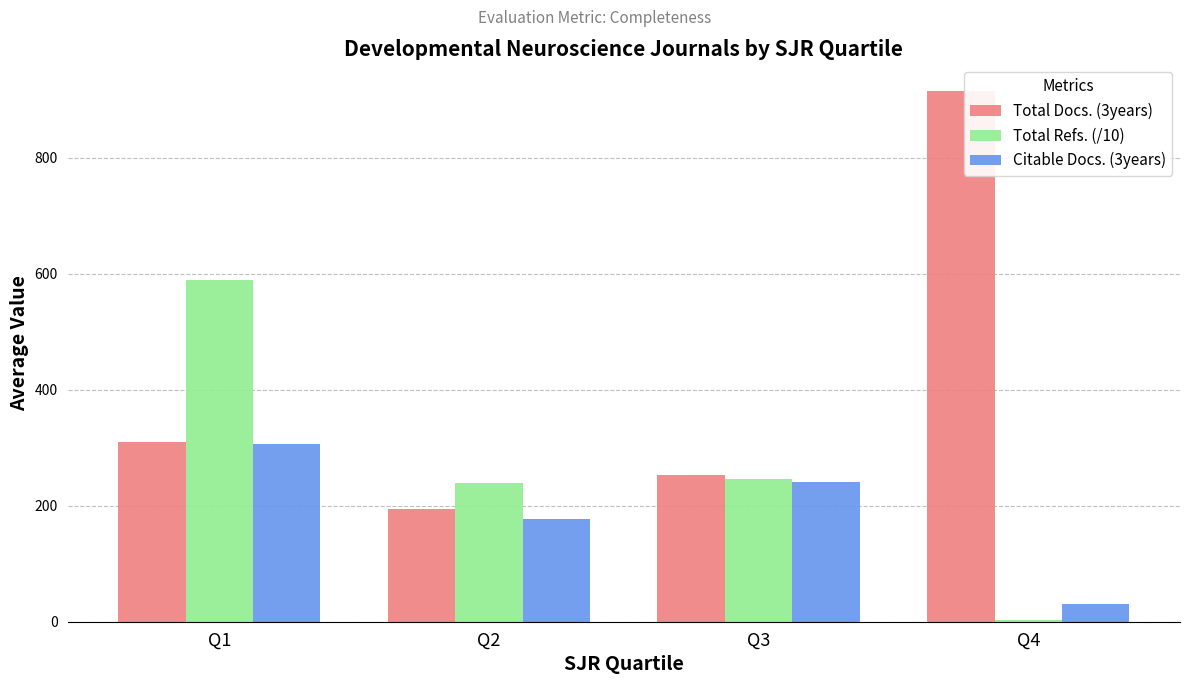

At which category is the sum across all series the highest?

Q1